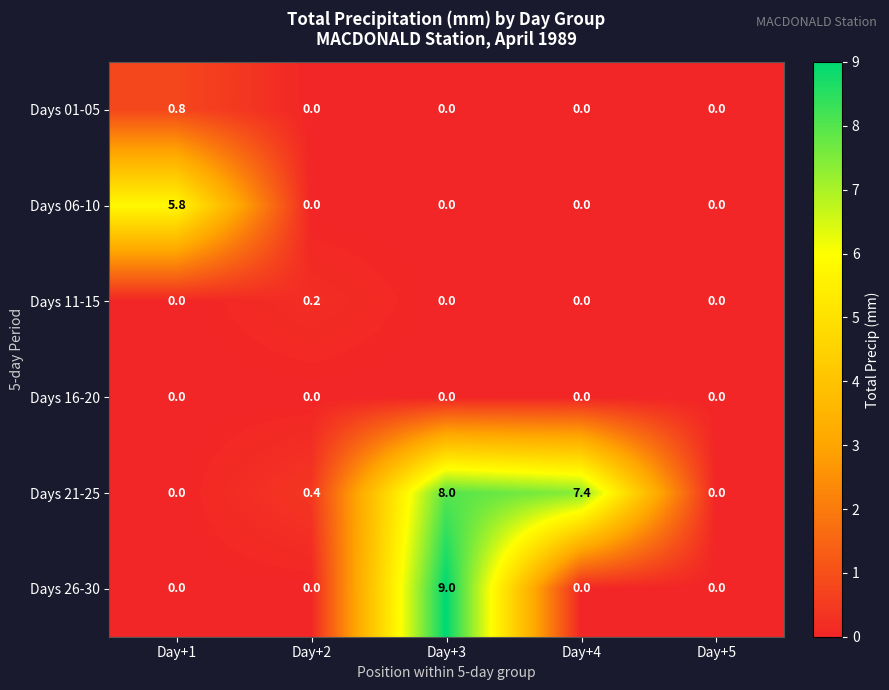

How many data points in Days 06-10 are above 0?

1